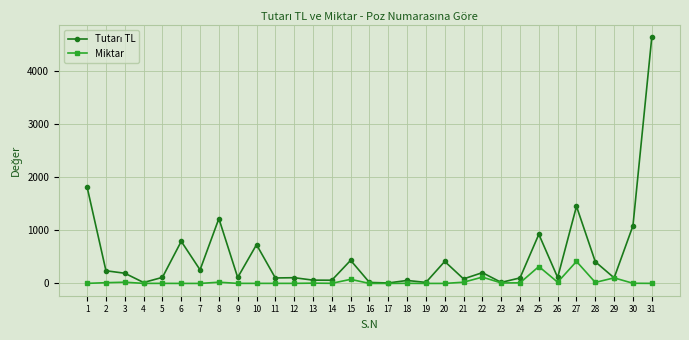

At which category is the sum across all series the highest?

31